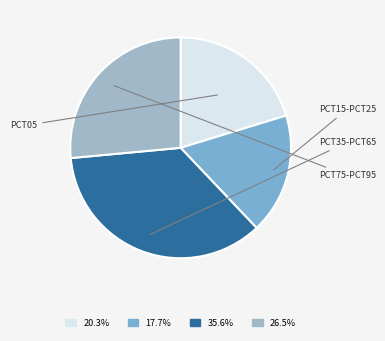

How many segments does this pie chart have?

4